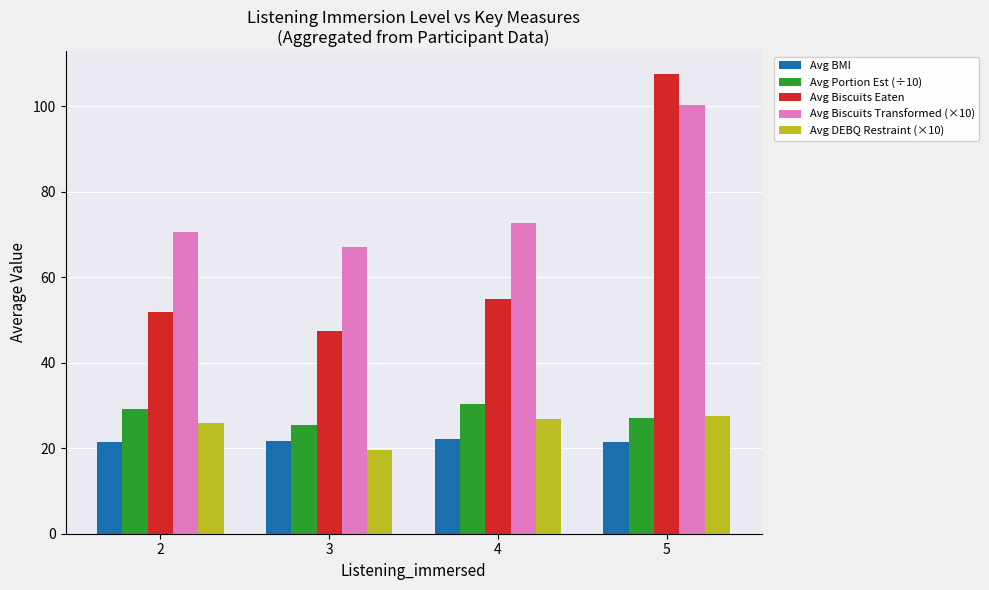

At which label is Avg Biscuits Eaten closest to 77?

4